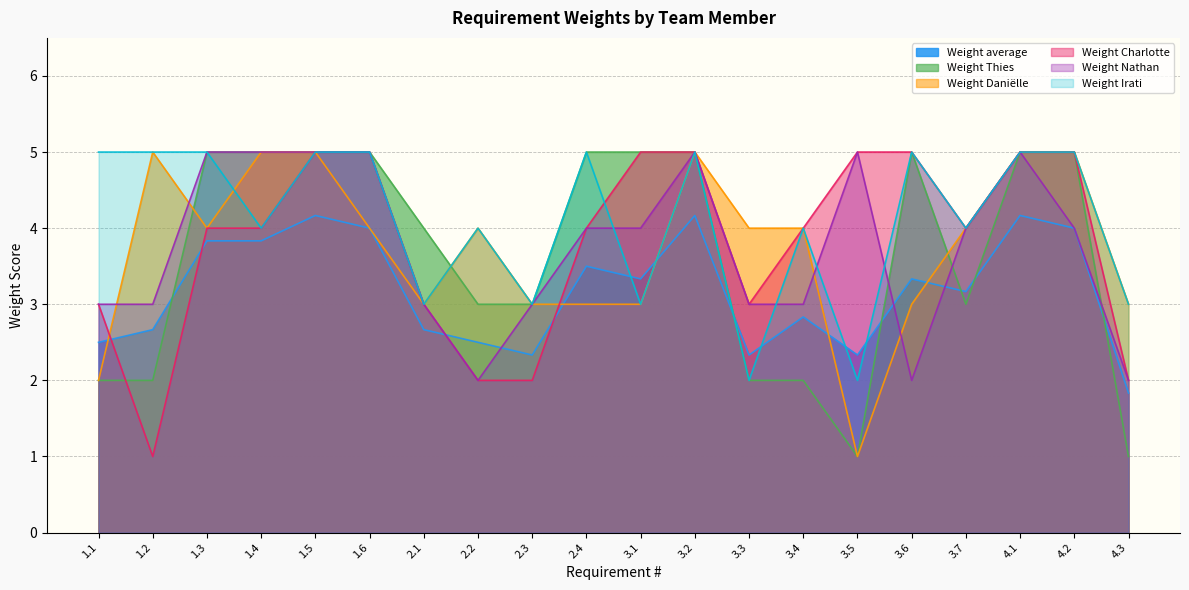

Which series has the widest spread of values?

Weight Thies